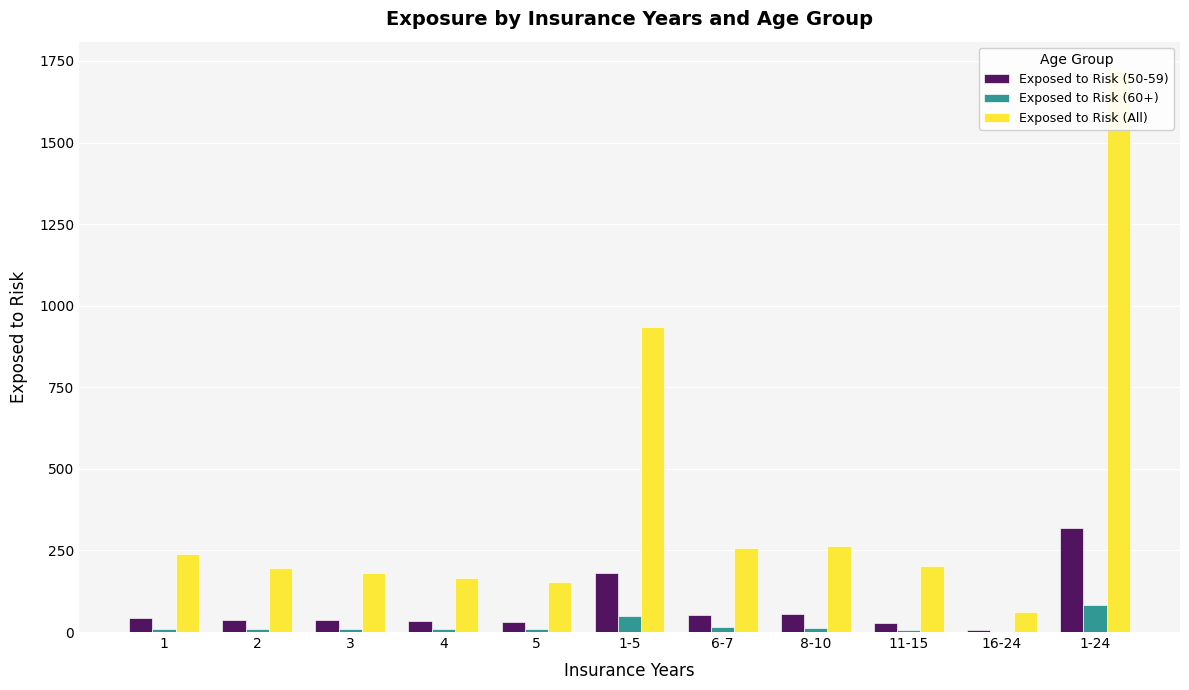

What is the approximate value of Exposed to Risk (60+) at 4?

9